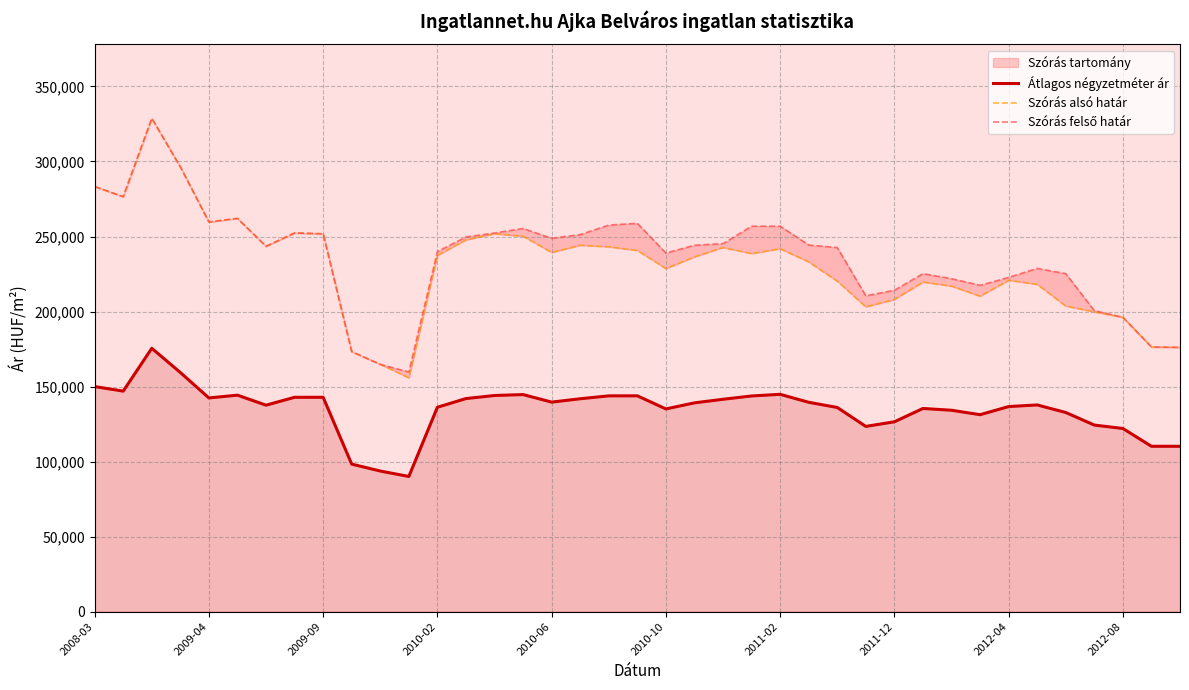

Rank the series by their maximum value, from lowest to highest.

Átlagos négyzetméter ár, Szórás alsó határ, Szórás felső határ